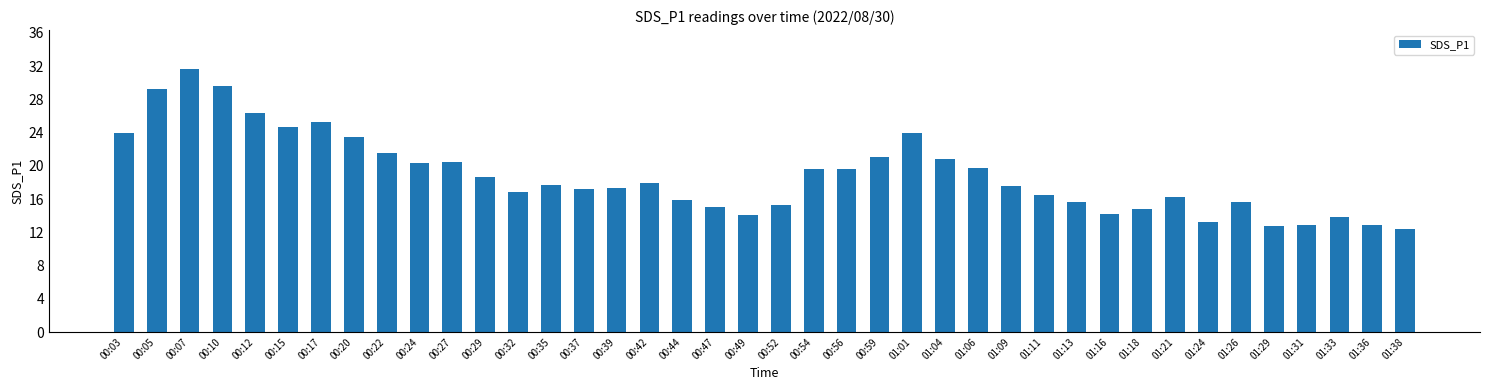

Does the chart contain any negative values?

No